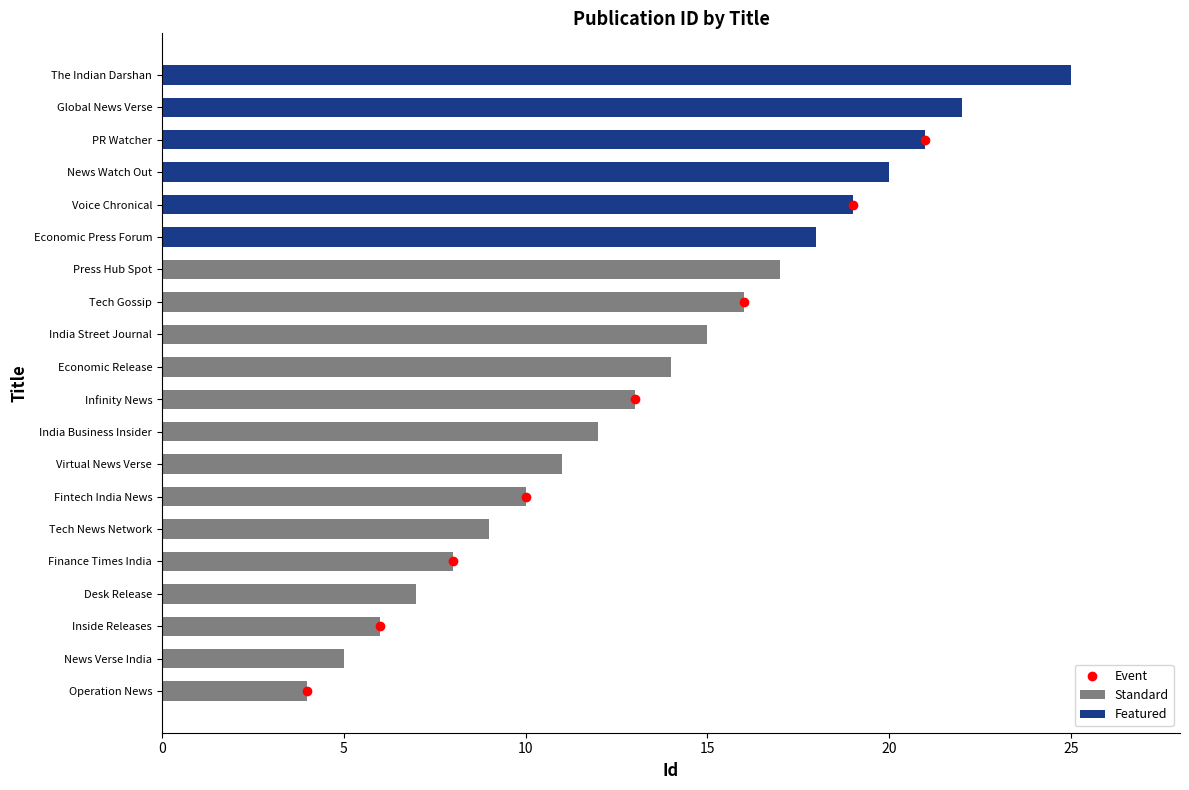

What position from the right is Voice Chronical?

5